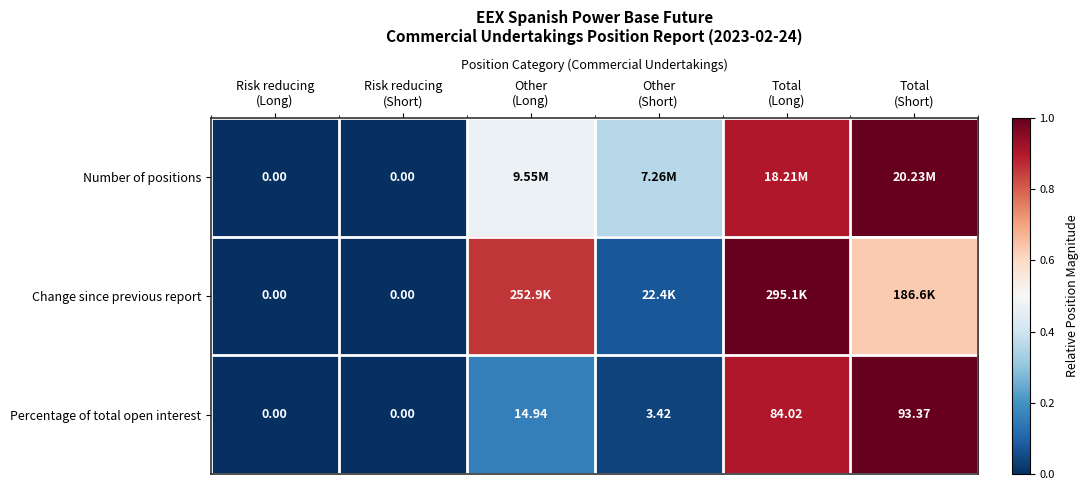

How many positive values does the Percentage of total open interest series have?

4